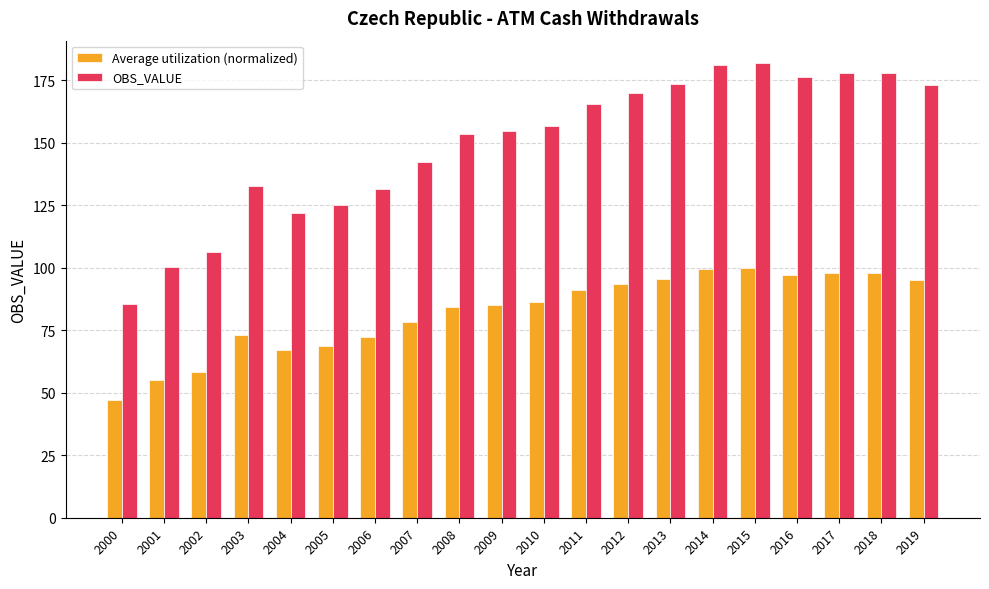

Does the chart contain any negative values?

No